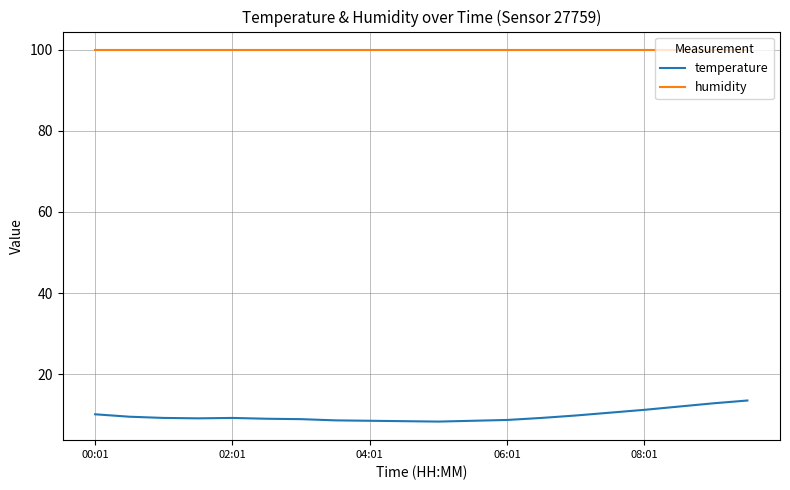

Which series has the largest total across all categories?

humidity